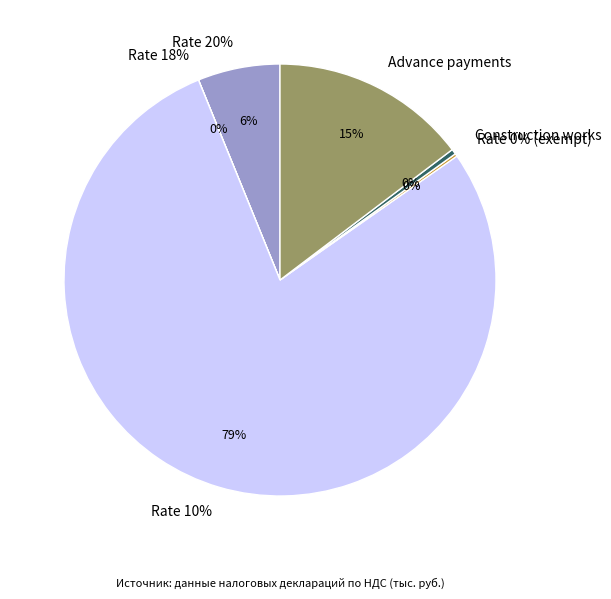

How many slices are in this pie chart?

6